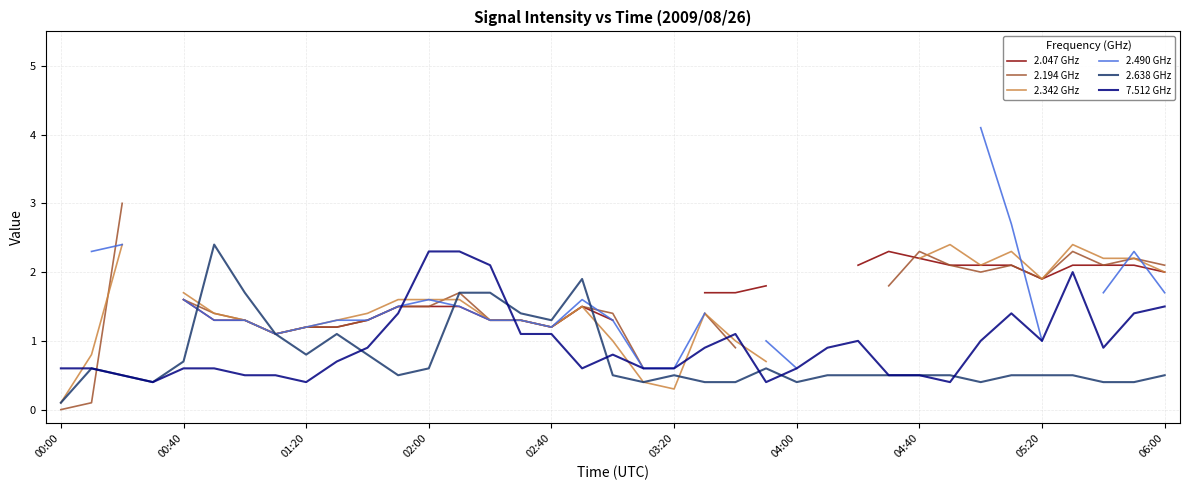

True or false: 2.638 GHz has more than 0 points higher than both neighbors.

True